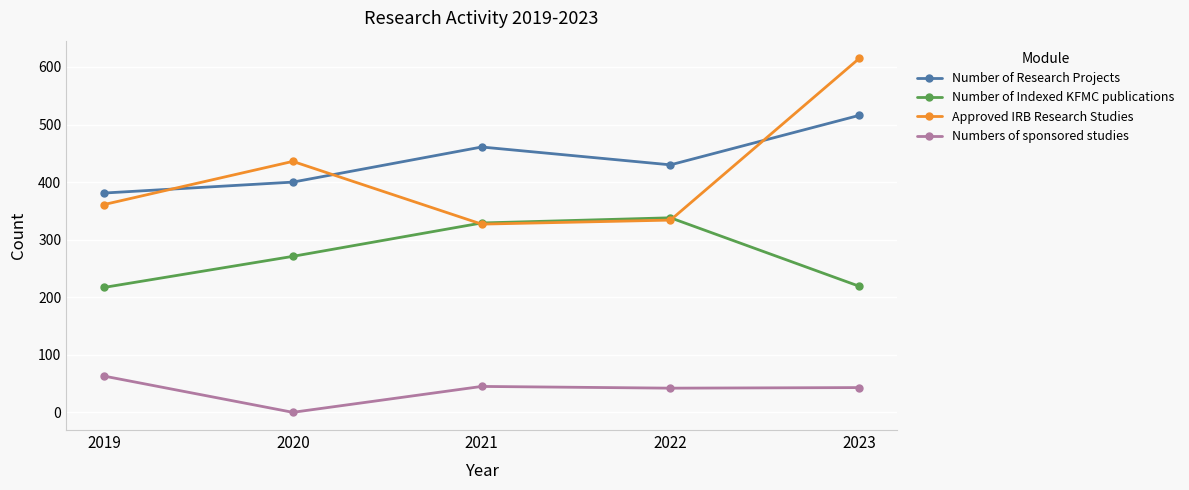

What is the sum of all Numbers of sponsored studies values?

193